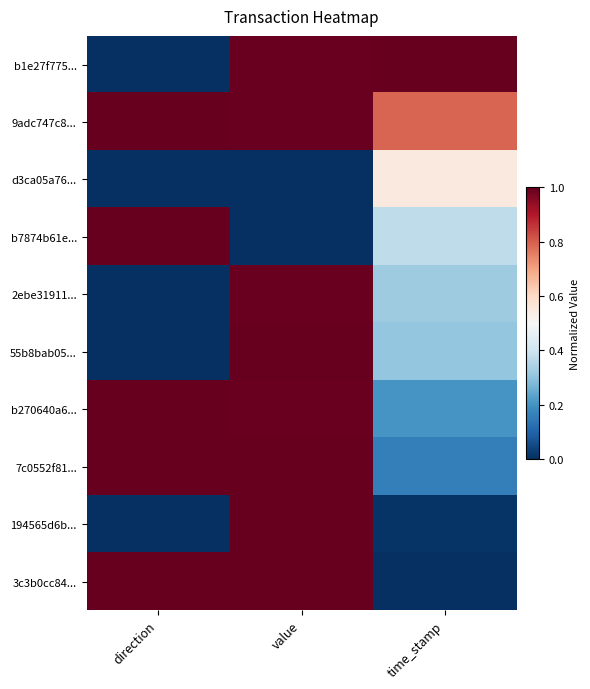

Between value and time_stamp, which series saw the biggest shift?

3c3b0cc84...